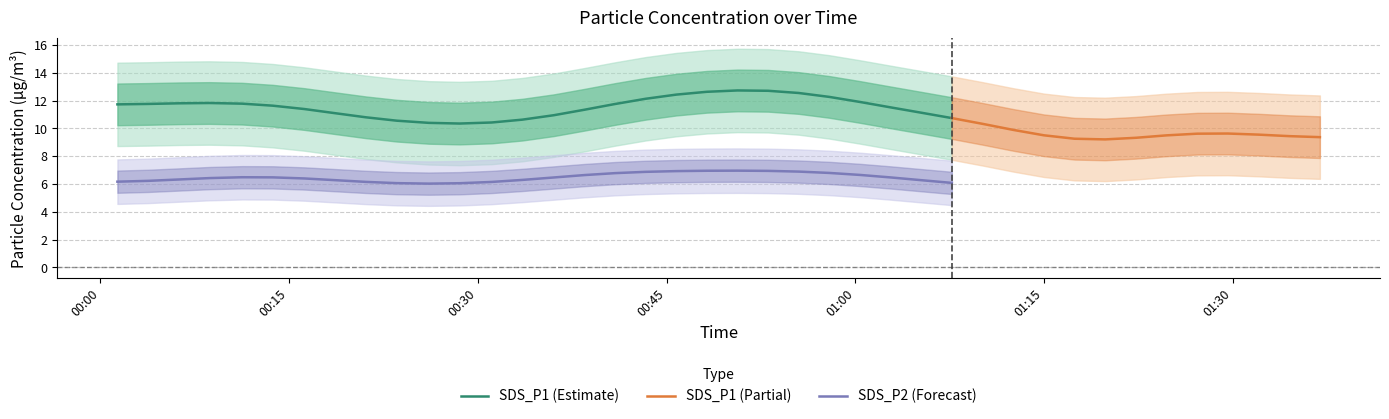

True or false: SDS_P1 (Estimate) and SDS_P2 (Forecast) cross at least once.

False